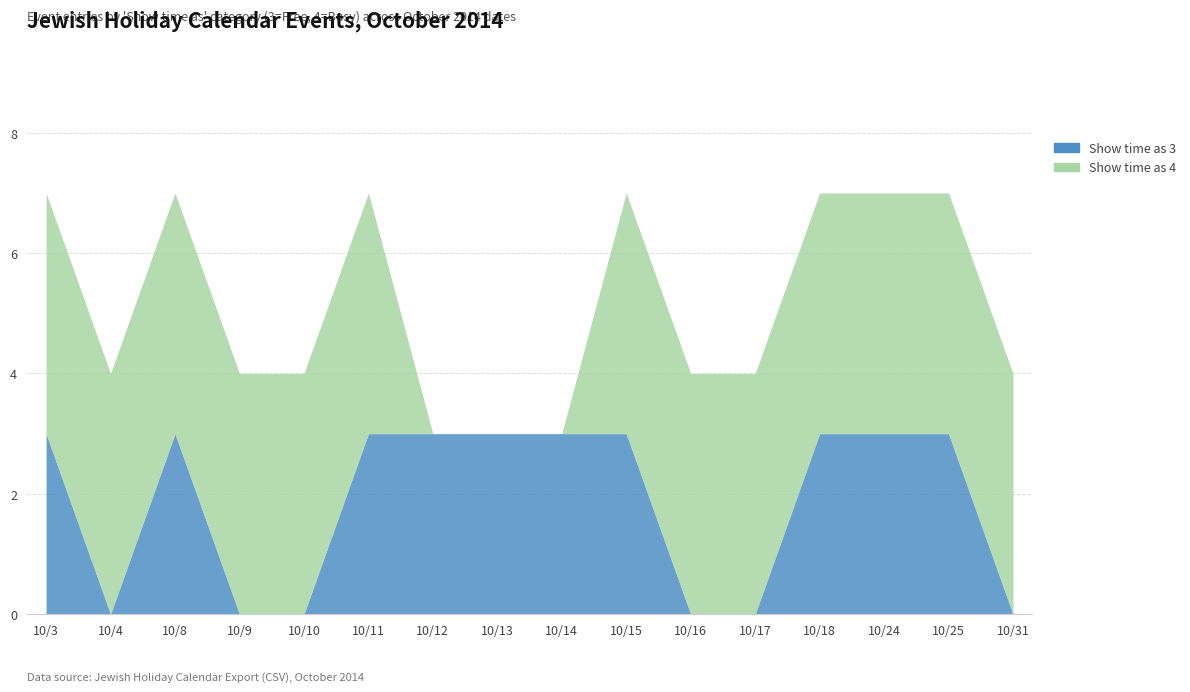

Reading left to right, extract all data points from this chart.

Show time as 3: 10/3=3	10/4=0	10/8=3	10/9=0	10/10=0	10/11=3	10/12=3	10/13=3	10/14=3	10/15=3	10/16=0	10/17=0	10/18=3	10/24=3	10/25=3	10/31=0
Show time as 4: 10/3=4	10/4=4	10/8=4	10/9=4	10/10=4	10/11=4	10/12=0	10/13=0	10/14=0	10/15=4	10/16=4	10/17=4	10/18=4	10/24=4	10/25=4	10/31=4